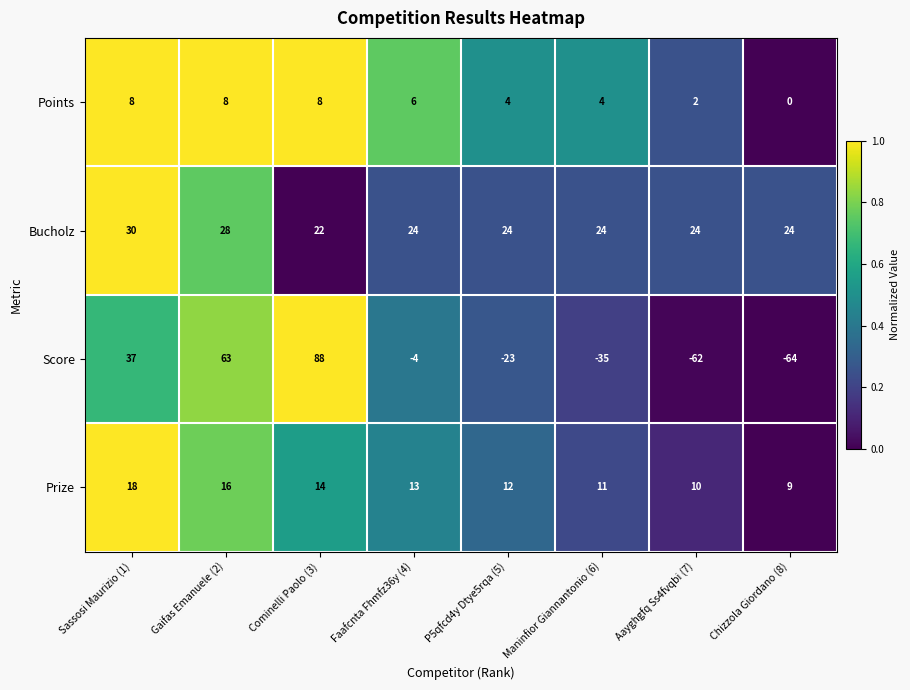

Count the number of data series in this chart.

4